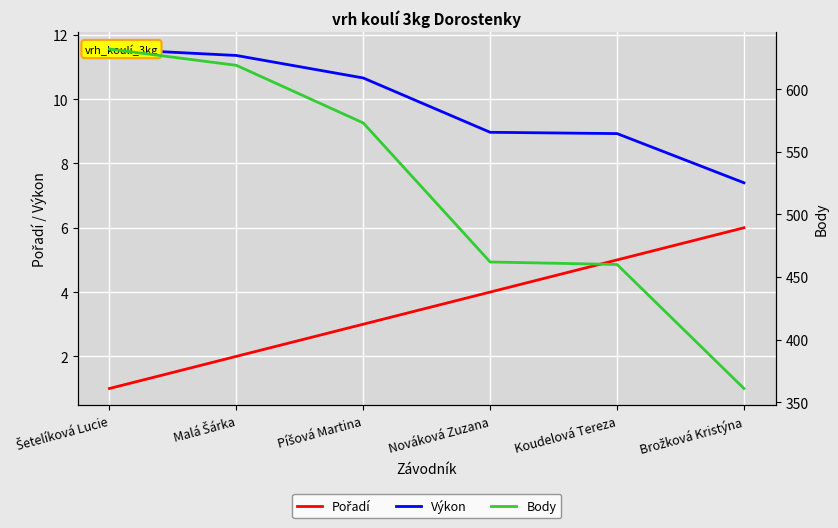

True or false: Body and Pořadí intersect in this chart.

False